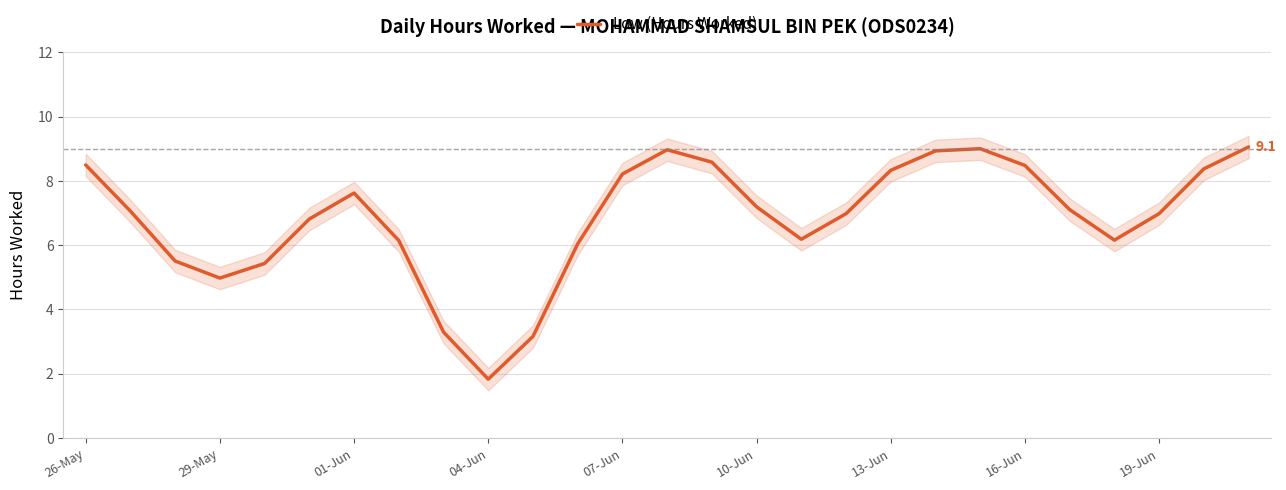

The value of Low (Hours Worked) at 26-May is 13.3. True or false?

False